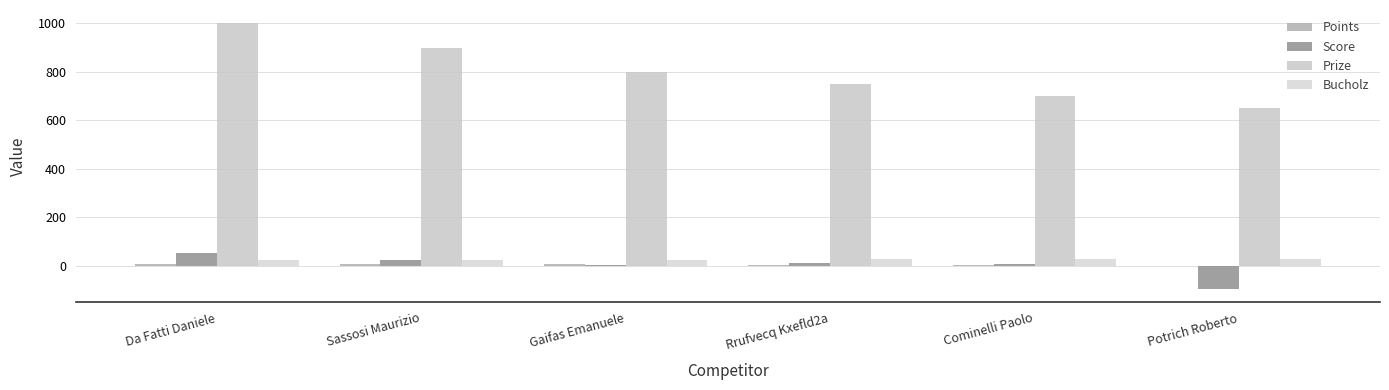

Are the bars grouped side by side (vs. stacked)?

Yes